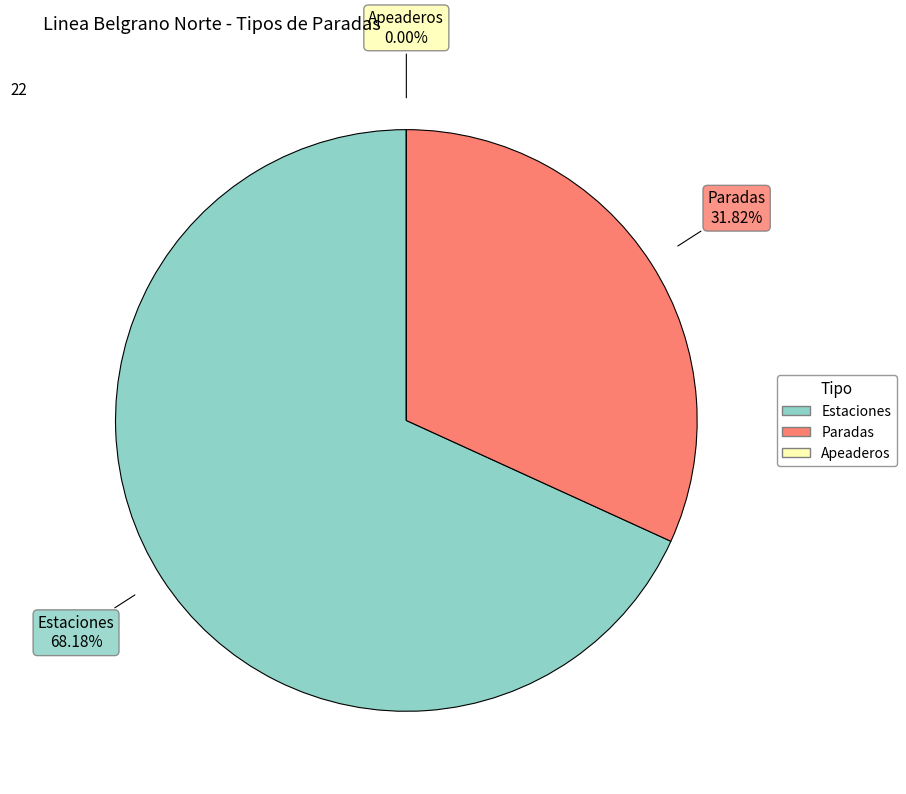

Rank the categories by value from lowest to highest.

Apeaderos, Paradas, Estaciones